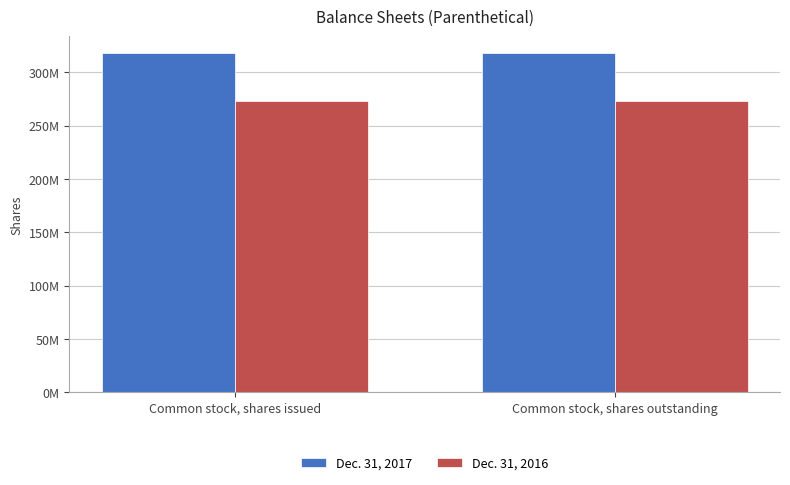

Rank the series by their average value, from highest to lowest.

Dec. 31, 2017, Dec. 31, 2016